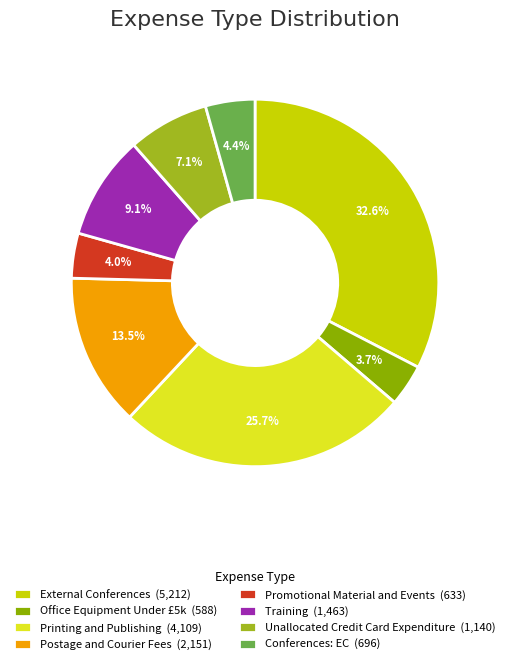

True or false: Unallocated Credit Card Expenditure accounts for 7% of the total.

True